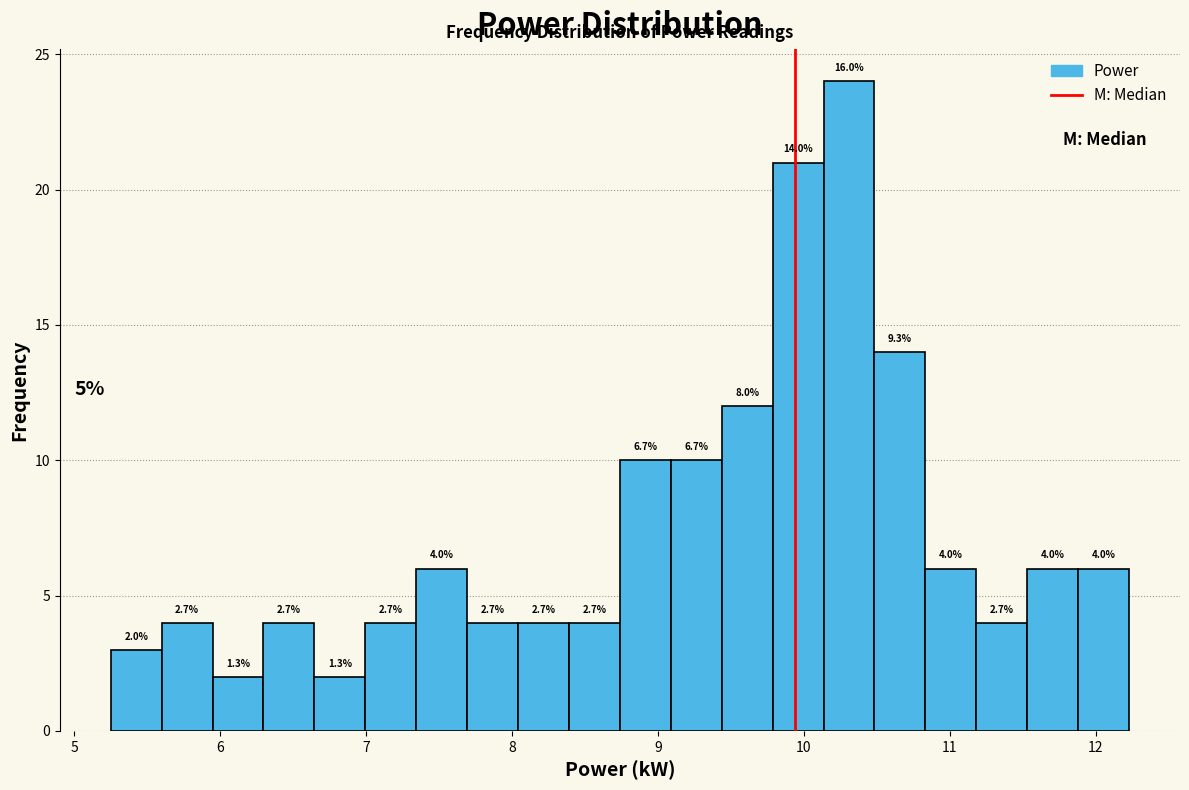

Read against the x-axis, roughly where is the centre of the tallest bar?

10.3